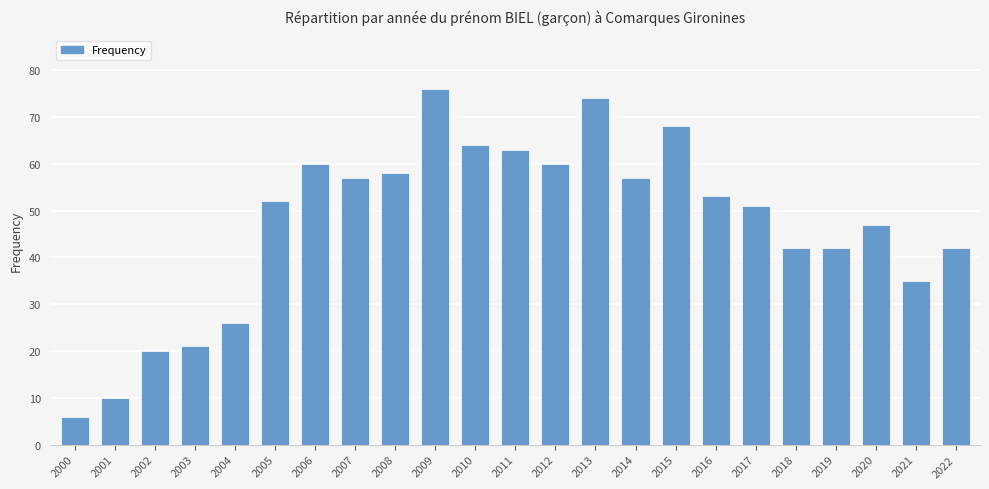

Reading left to right, extract all data points from this chart.

2000=6	2001=10	2002=20	2003=21	2004=26	2005=52	2006=60	2007=57	2008=58	2009=76	2010=64	2011=63	2012=60	2013=74	2014=57	2015=68	2016=53	2017=51	2018=42	2019=42	2020=47	2021=35	2022=42